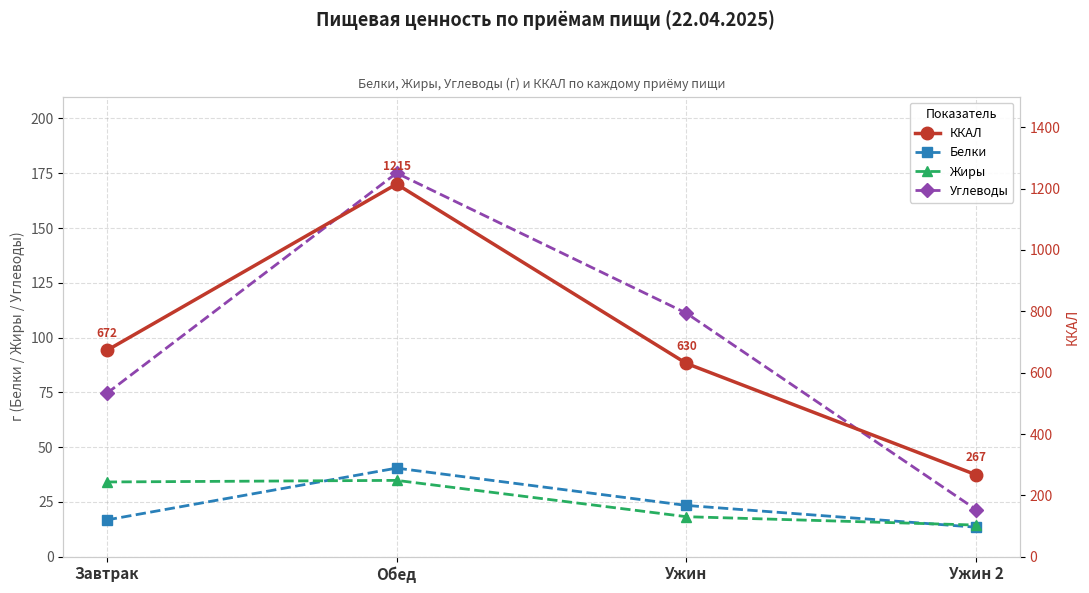

What is the minimum value shown in the chart?

13.5